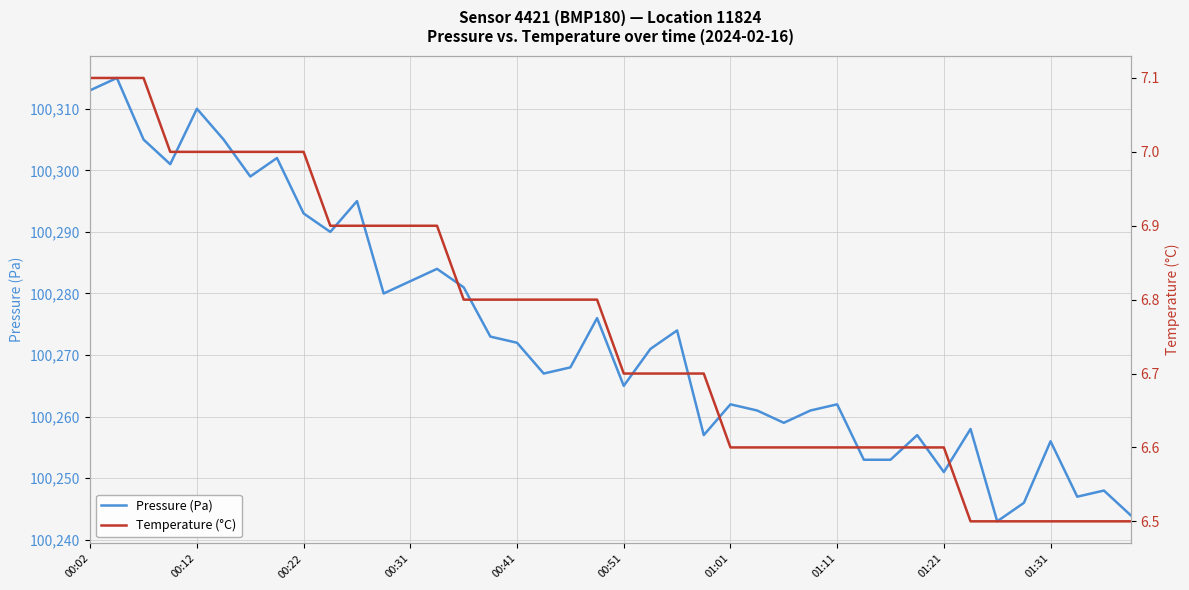

List the series in order of their overall mean, lowest first.

Temperature (°C), Pressure (Pa)